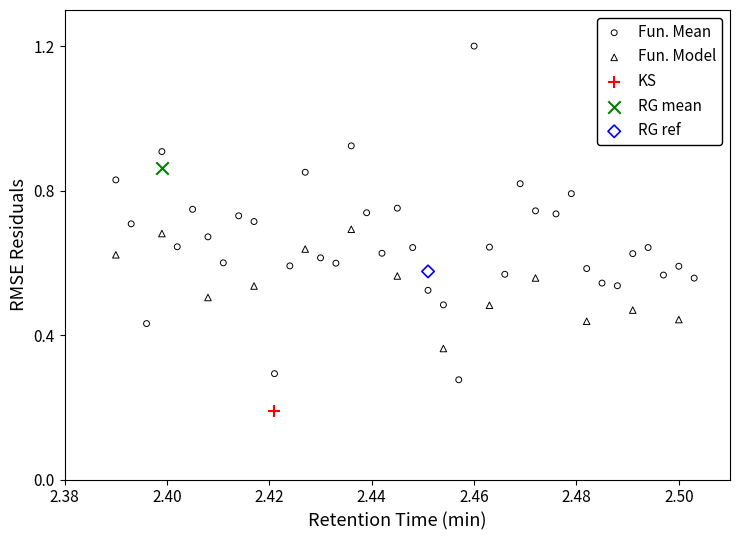

What are all the series names shown in the legend?

Fun. Mean, Fun. Model, KS, RG mean, RG ref